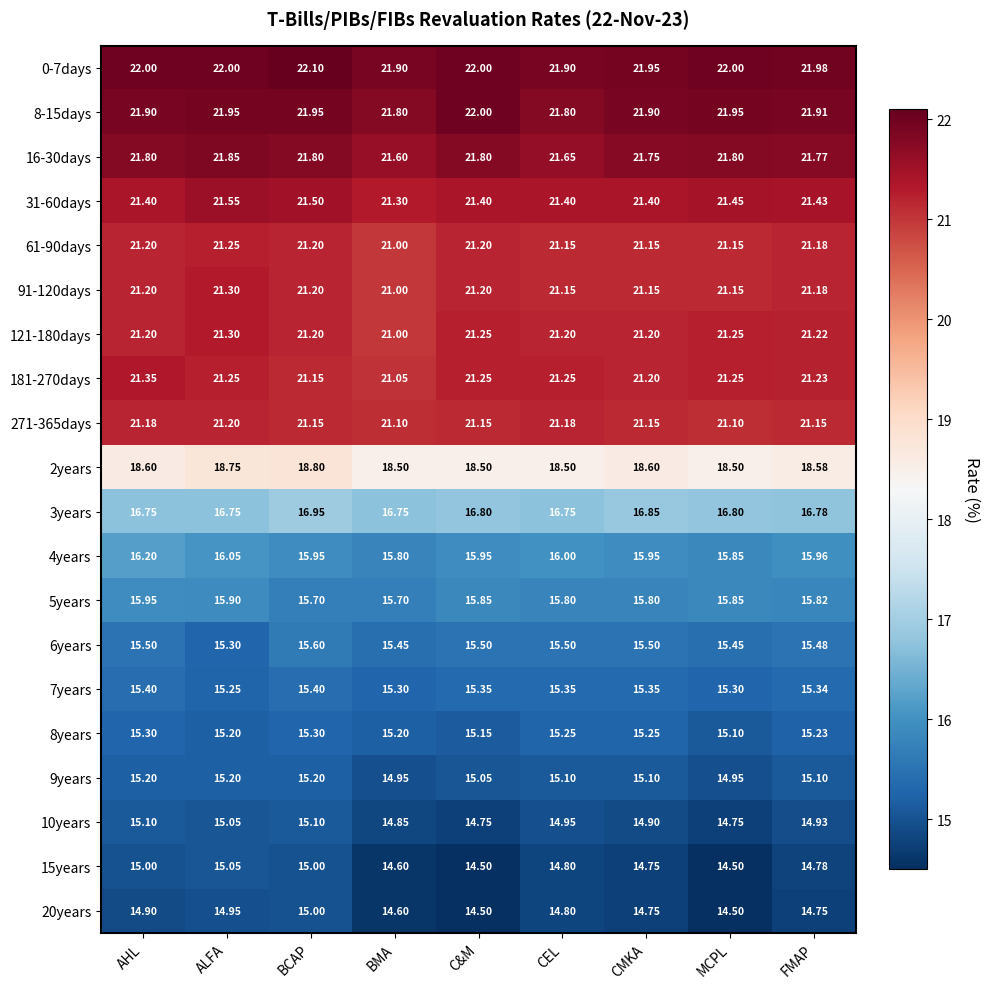

Is the value of 61-90days at AHL greater than the value of 8-15days at C&M?

No